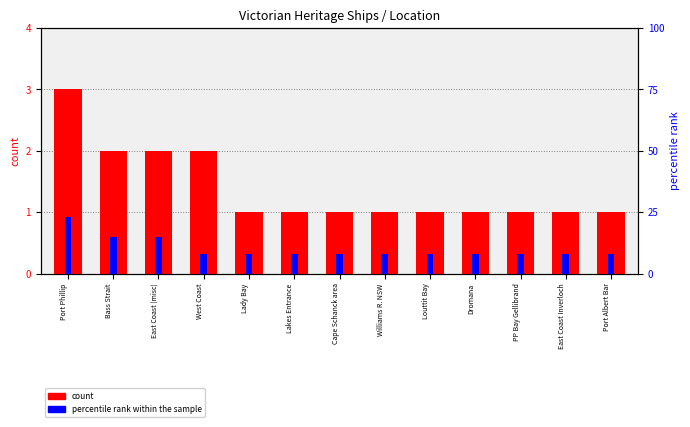

At which label is count closest to 2?

Bass Strait